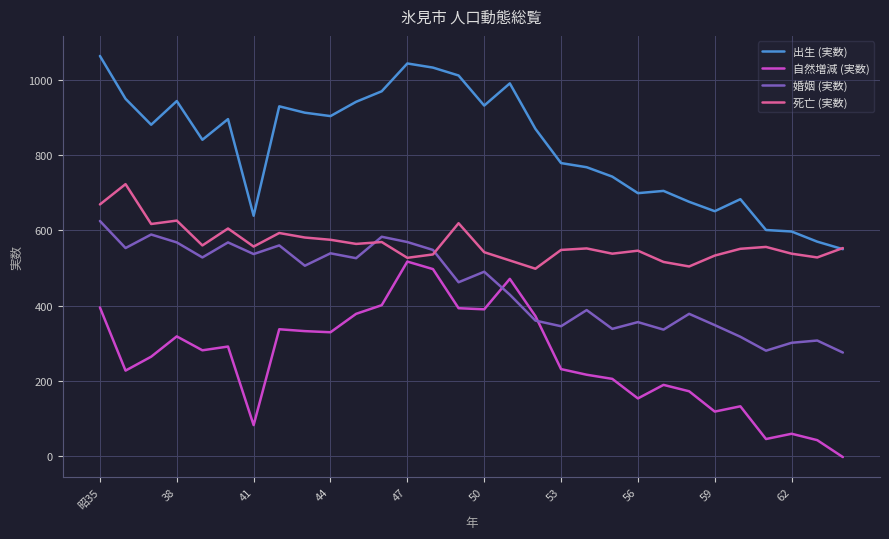

What is the highest value of the 出生 (実数) series?

1064